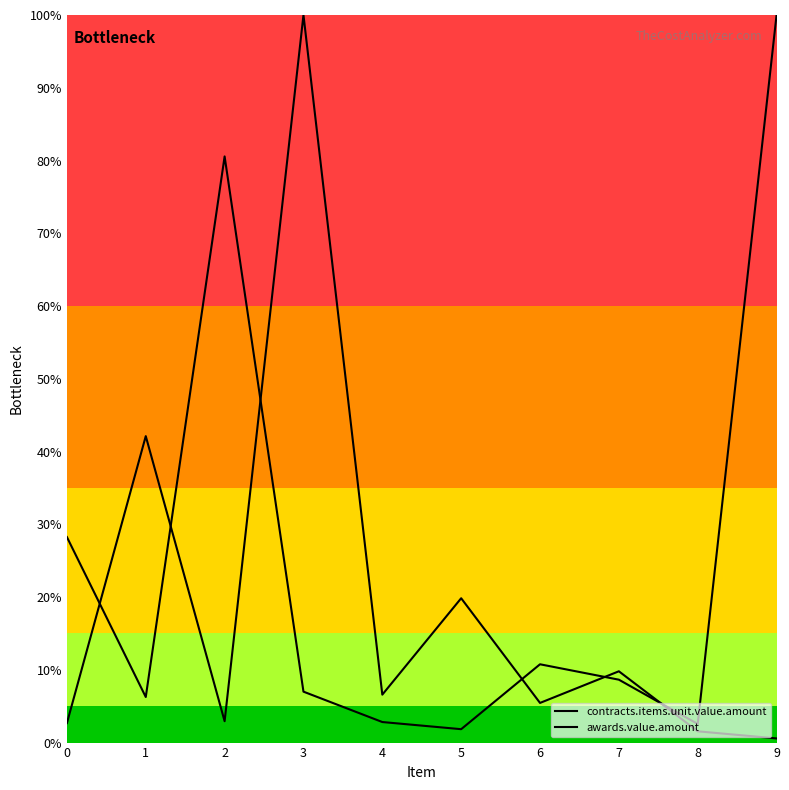

What is the minimum value shown in the chart?

0.6